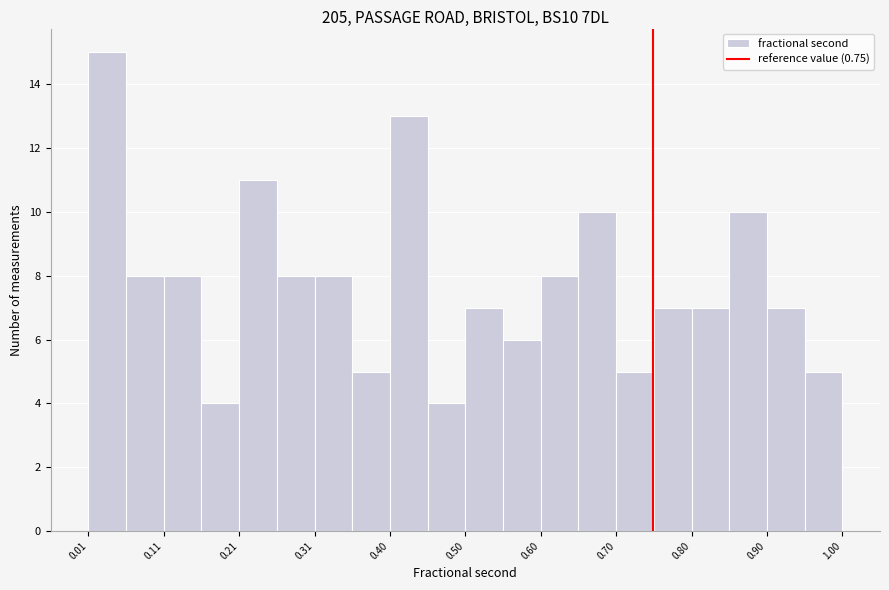

What is the height of the bar covering 0.85 to 0.90 on the x-axis? Neither the bar edges nor the heights are printed on the chart, so give them approximately, as read against the axes.

10